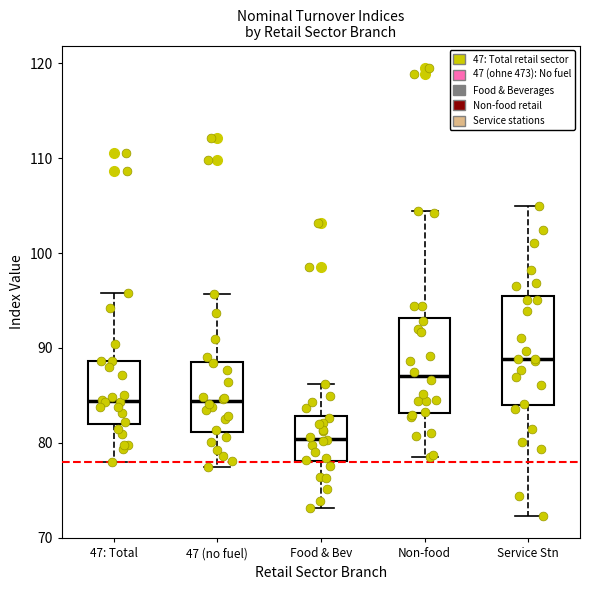

Where is the lower edge of the box for Non-food on the y-axis? The values are not printed on the chart, so give them approximately, as read against the axis.

83